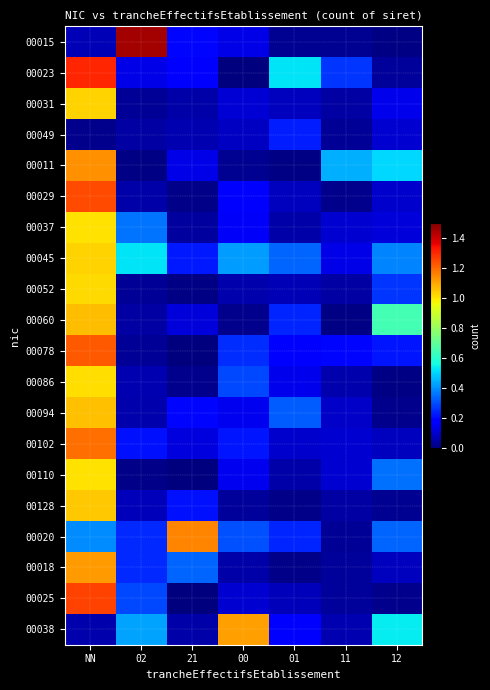

At which category is the sum across all series the highest?

NN